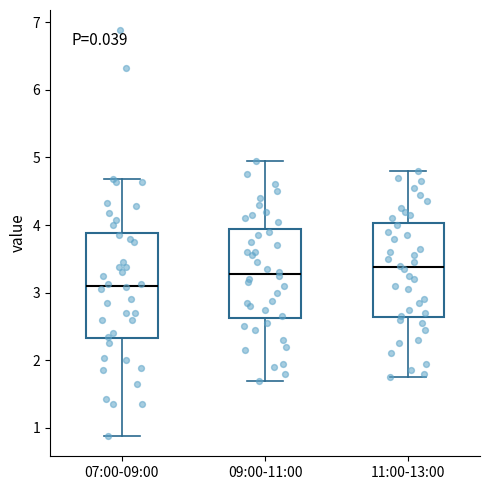

Which box's median line is the lowest?

07:00-09:00